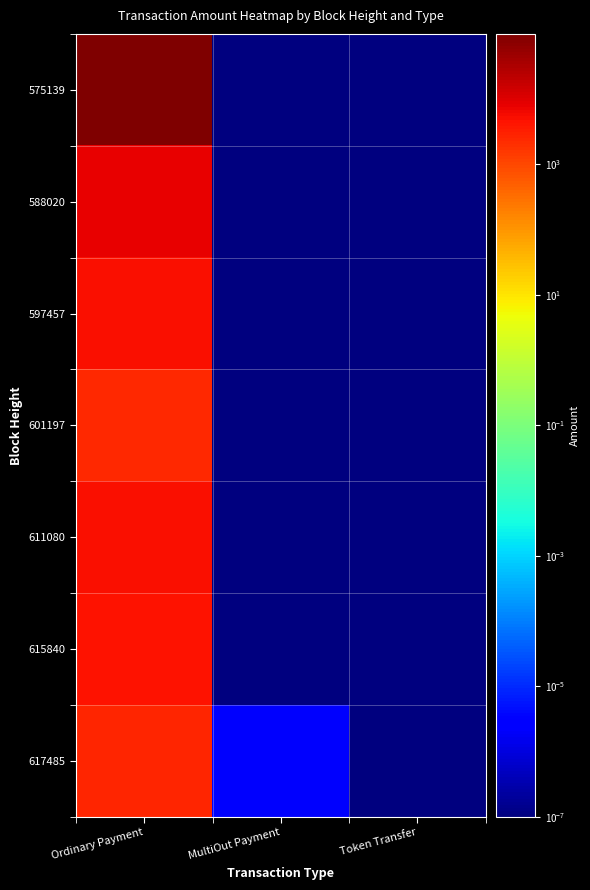

At which category is the sum across all series the highest?

Ordinary Payment